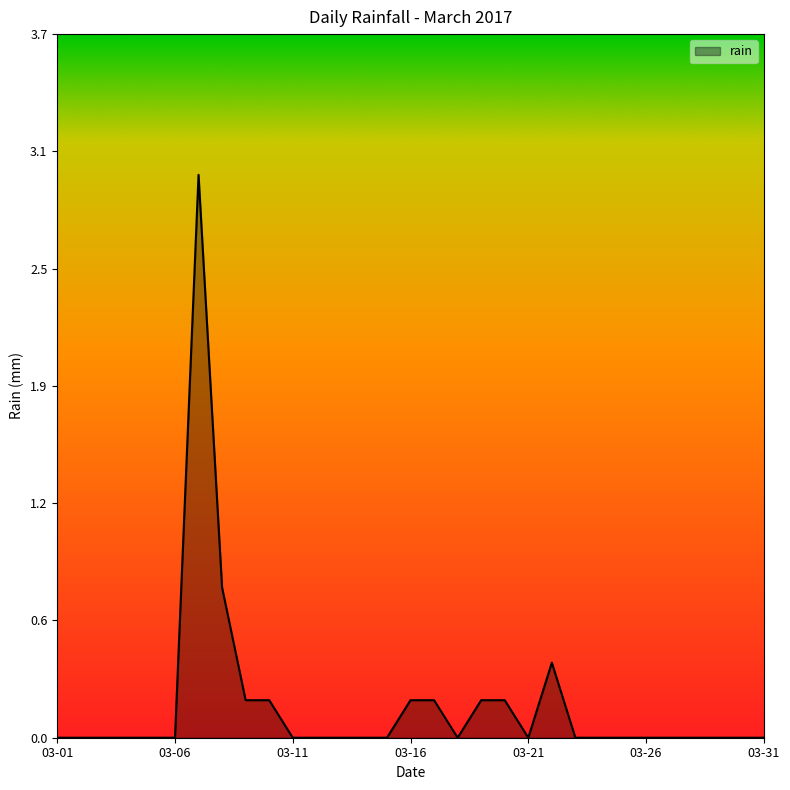

Does the chart have visible grid lines?

No